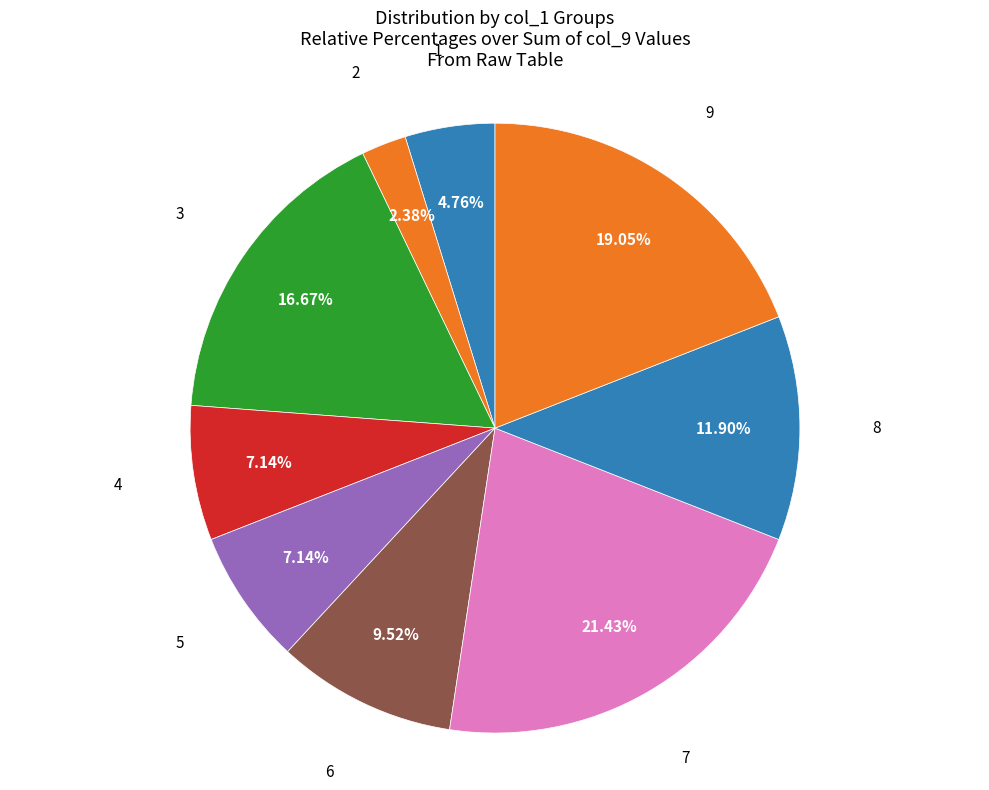

Which has a higher value, 2 or 7?

7